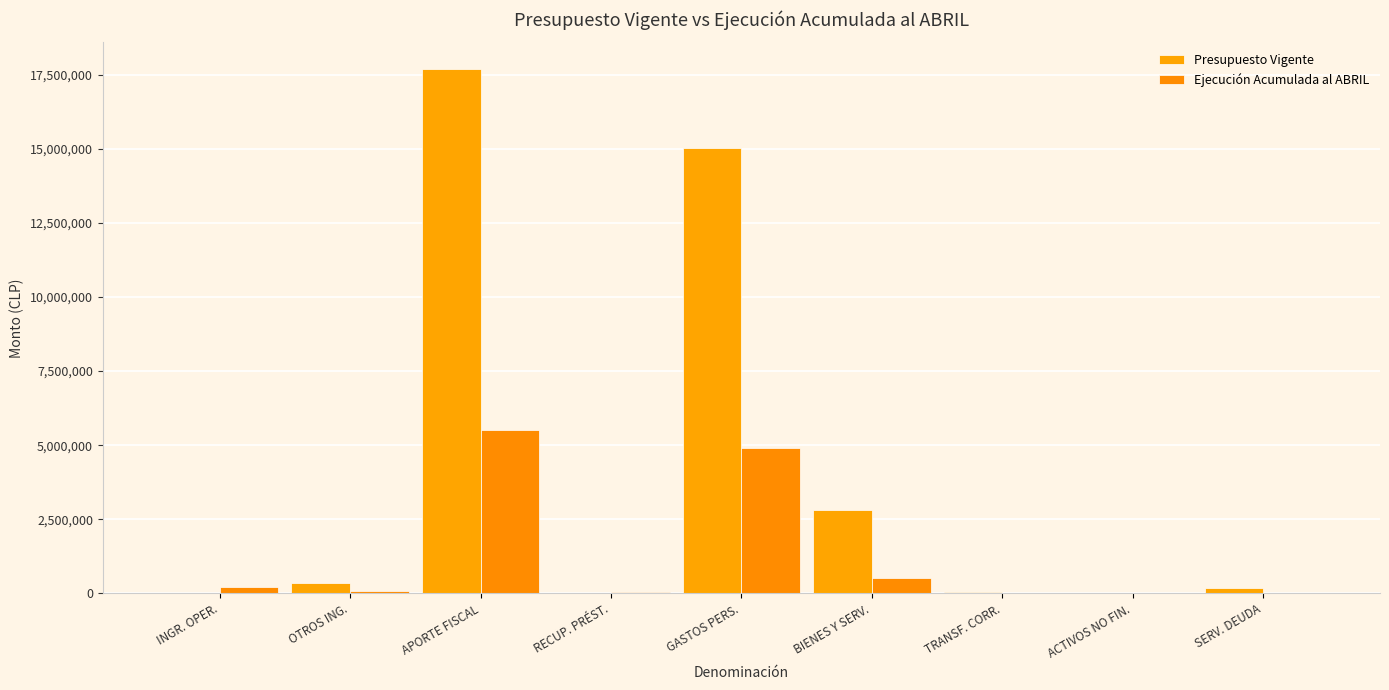

Are the bars grouped side by side (vs. stacked)?

Yes